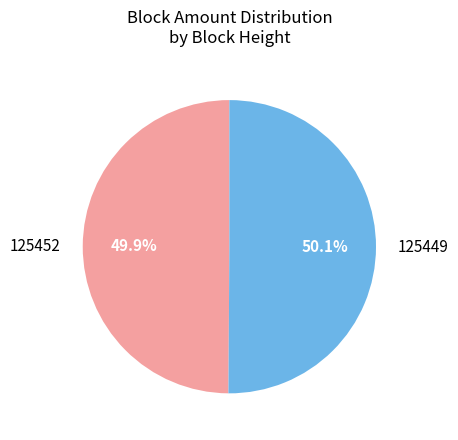

Count the number of slices in the pie.

2